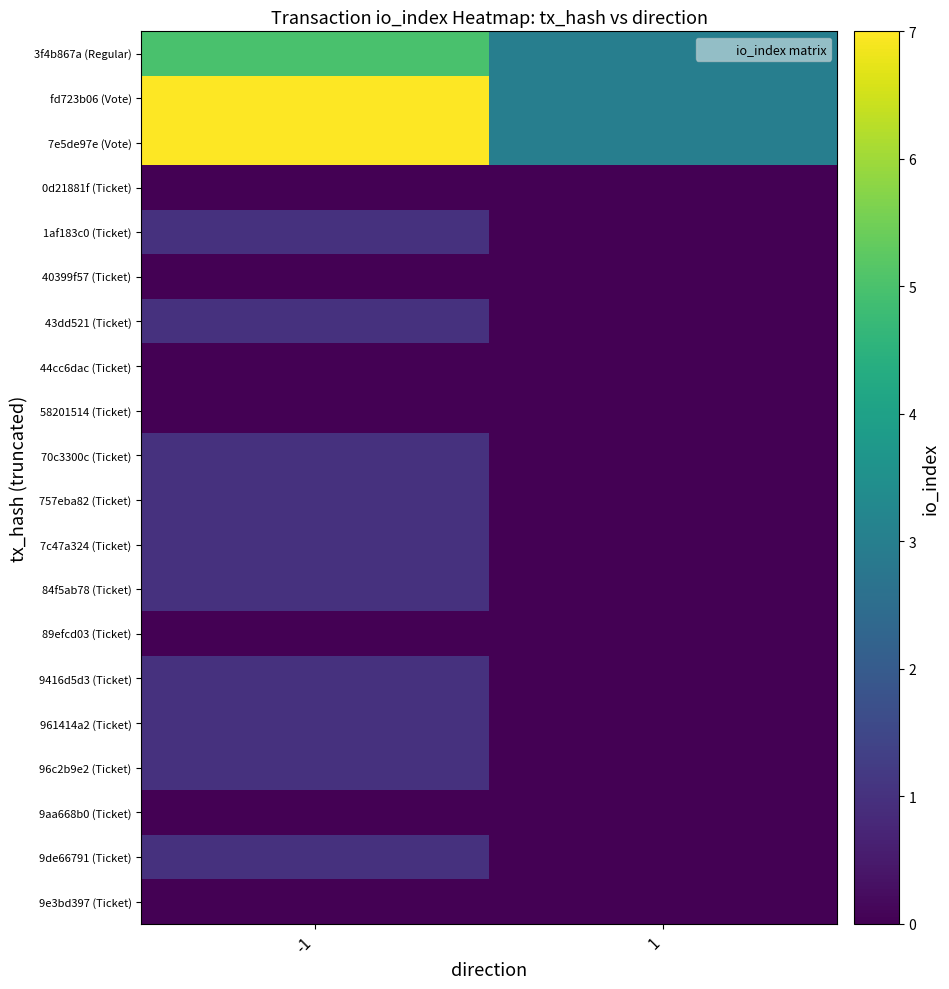

At which category is the sum across all series the highest?

-1